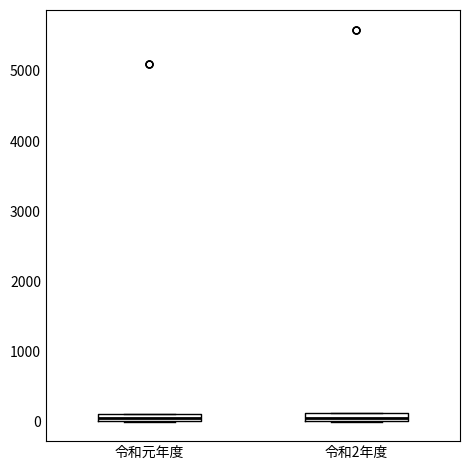

Where is the lower edge of the box for 令和2年度 on the y-axis? The values are not printed on the chart, so give them approximately, as read against the axis.

0